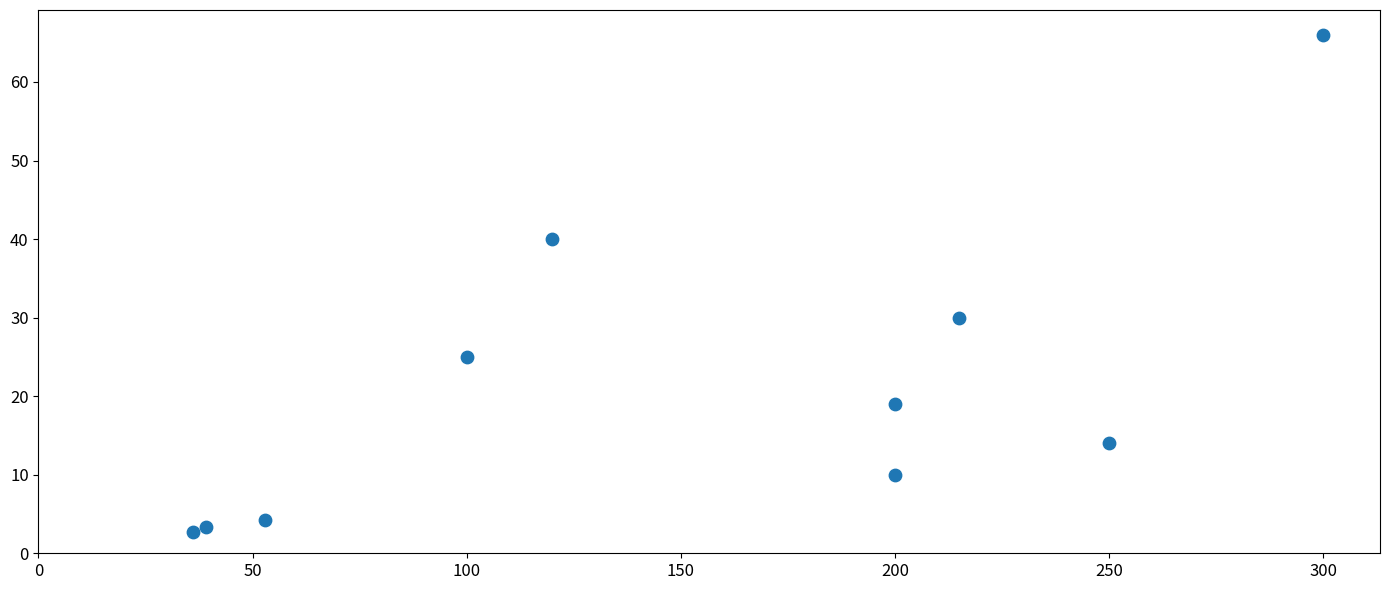

What Y value in the scatter plot is closest to 34?

30.0